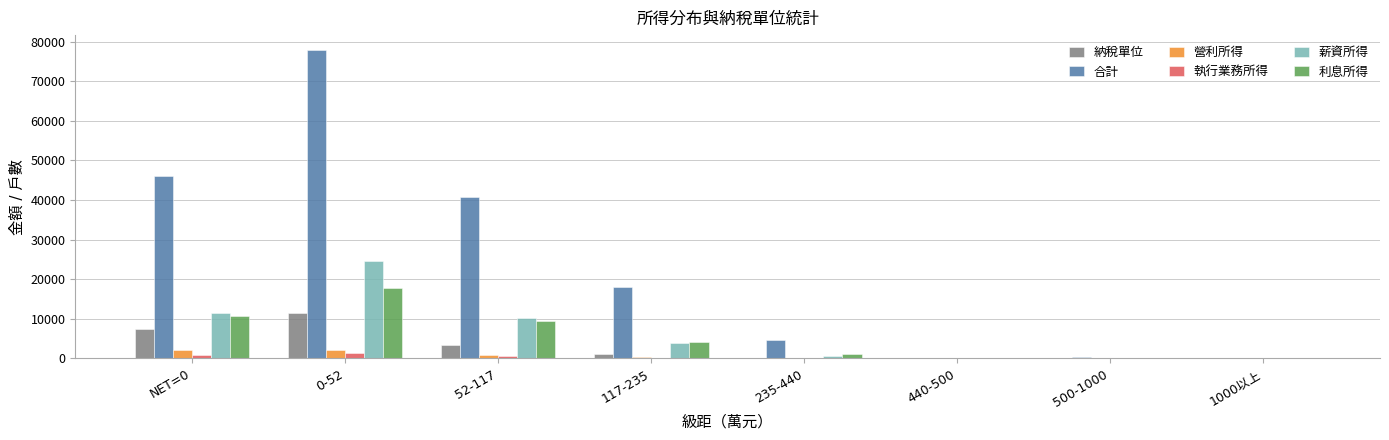

Which category has the highest value across all series?

0-52